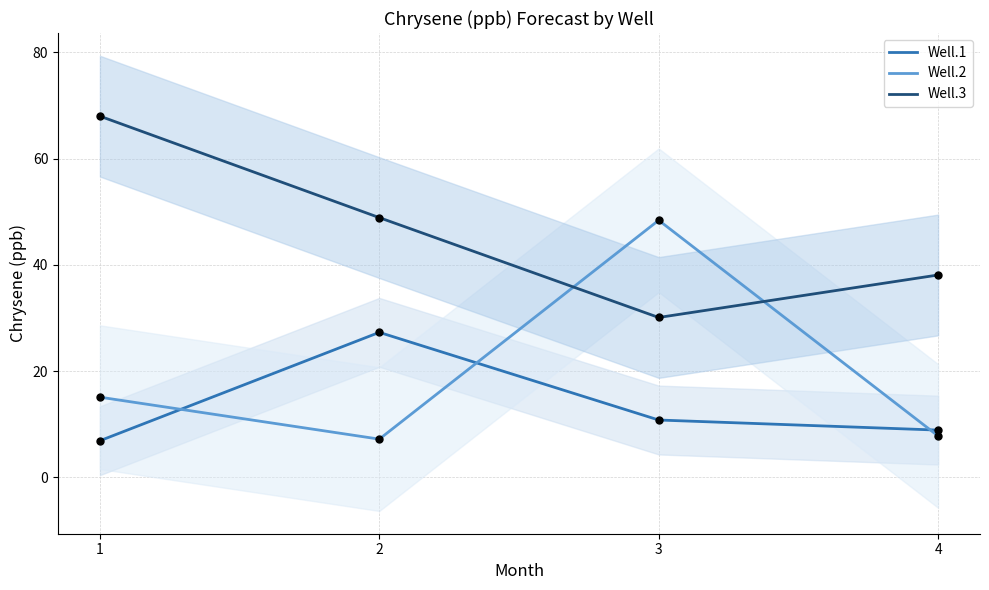

Is the value of Well.1 at 1 greater than the value of Well.2 at 3?

No